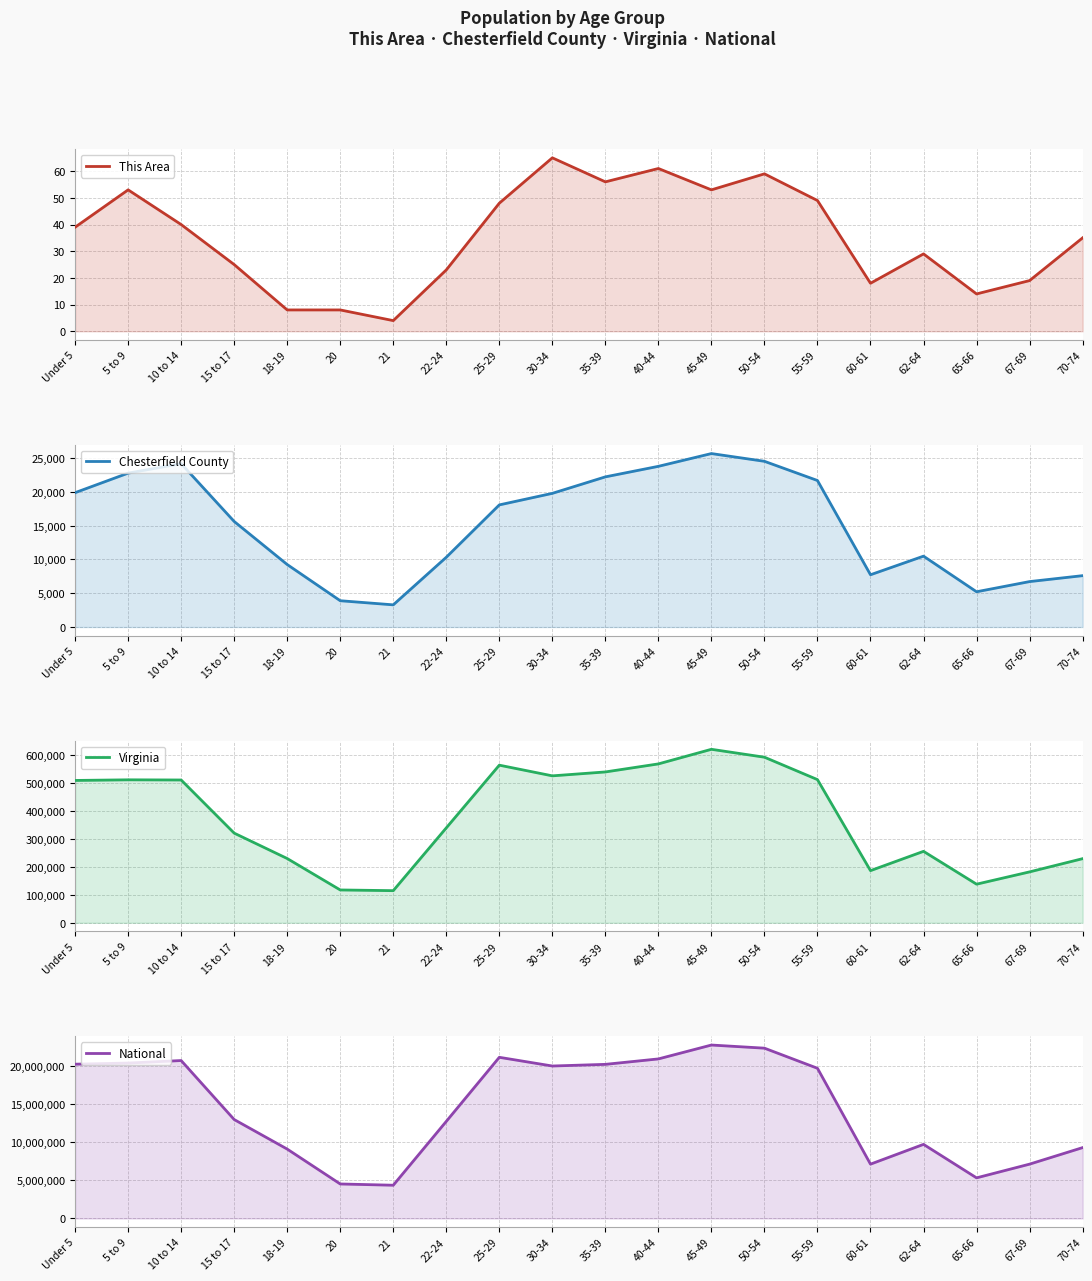

At which category is the sum across all series the highest?

45-49